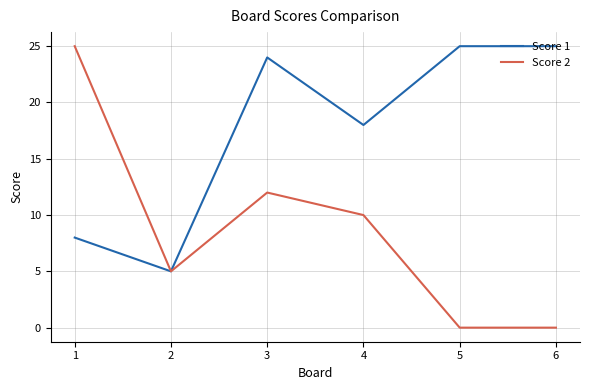

Which series has the largest total across all categories?

Score 1